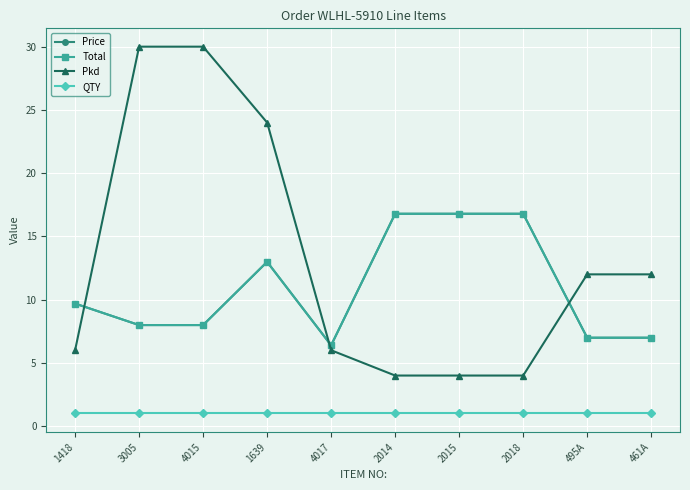

Reading right to left, extract all data points from this chart.

Price: 461A=7.0	495A=7.0	2018=16.8	2015=16.8	2014=16.8	4017=6.4	1639=13.0	4015=8.0	3005=8.0	1418=9.7
Total: 461A=7.0	495A=7.0	2018=16.8	2015=16.8	2014=16.8	4017=6.4	1639=13.0	4015=8.0	3005=8.0	1418=9.7
Pkd: 461A=12.0	495A=12.0	2018=4.0	2015=4.0	2014=4.0	4017=6.0	1639=24.0	4015=30.0	3005=30.0	1418=6.0
QTY: 461A=1.0	495A=1.0	2018=1.0	2015=1.0	2014=1.0	4017=1.0	1639=1.0	4015=1.0	3005=1.0	1418=1.0